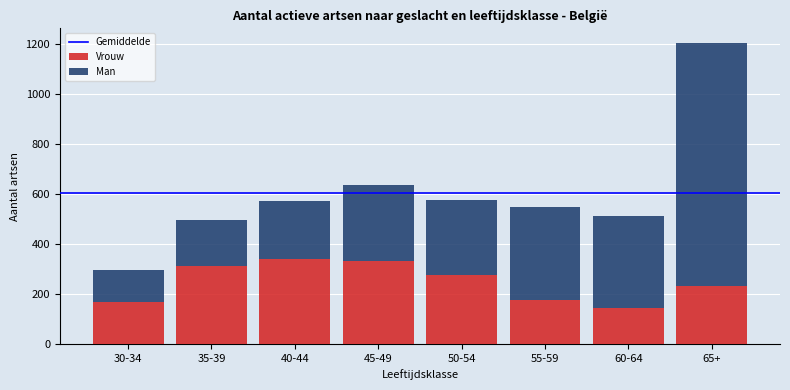

Reading left to right, list the values for the Vrouw series.

169	310	341	330	274	175	142	231